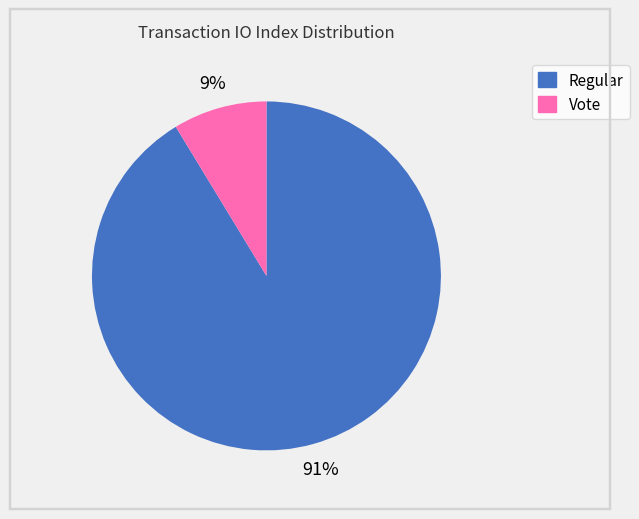

Is it true that Regular is 91% of the pie?

True